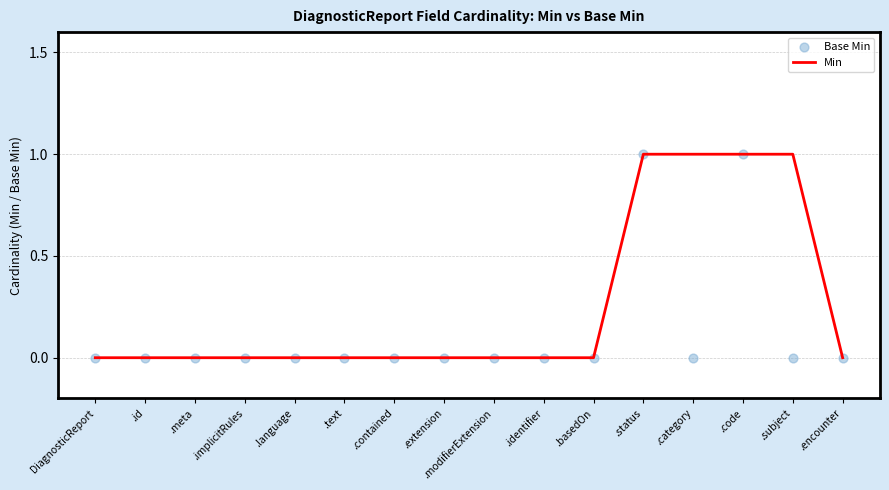

Which series contains the lowest Y value?

Min